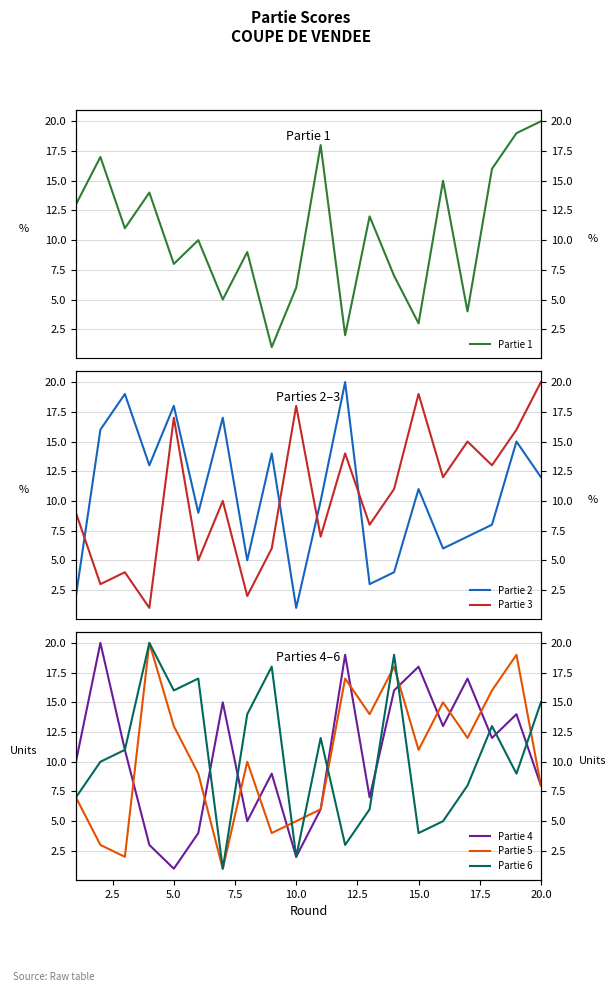

Reading right to left, extract all data points from this chart.

Partie 1: 20	19	16	4	15	3	7	12	2	18	6	1	9	5	10	8	14	11	17	13
Partie 2: 12	15	8	7	6	11	4	3	20	10	1	14	5	17	9	18	13	19	16	2
Partie 3: 20	16	13	15	12	19	11	8	14	7	18	6	2	10	5	17	1	4	3	9
Partie 4: 8	14	12	17	13	18	16	7	19	6	2	9	5	15	4	1	3	11	20	10
Partie 5: 8	19	16	12	15	11	18	14	17	6	5	4	10	1	9	13	20	2	3	7
Partie 6: 15	9	13	8	5	4	19	6	3	12	2	18	14	1	17	16	20	11	10	7